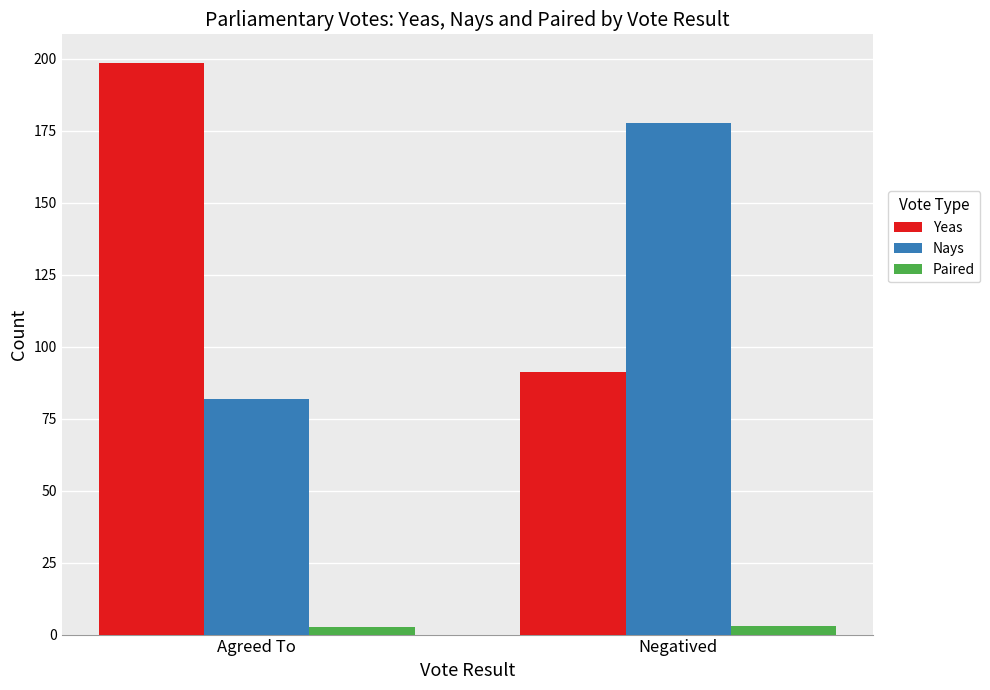

True or false: Paired has a value of 2.7 at Agreed To.

True